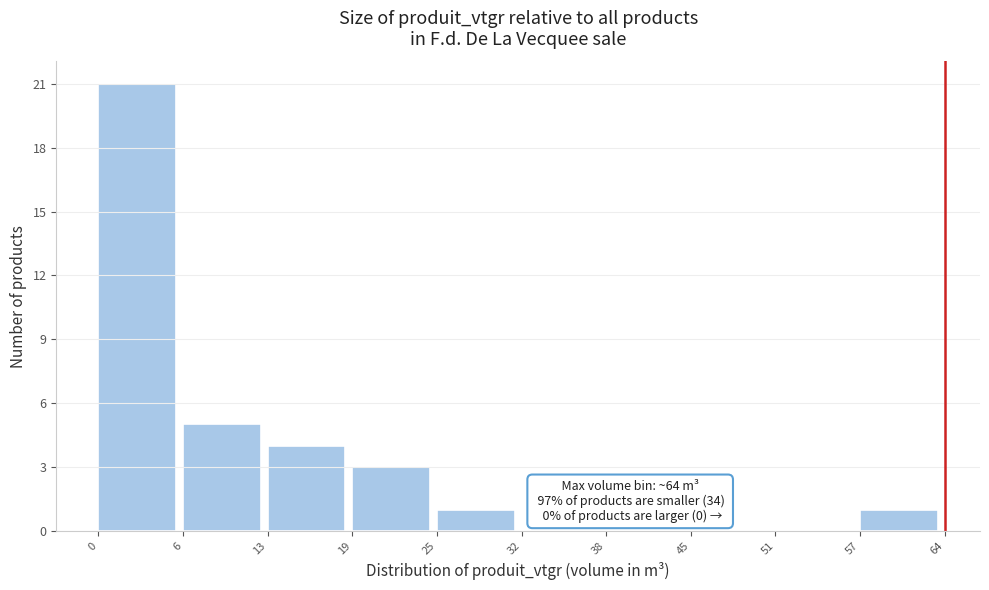

Which range on the x-axis has the tallest bar?

0 to 6